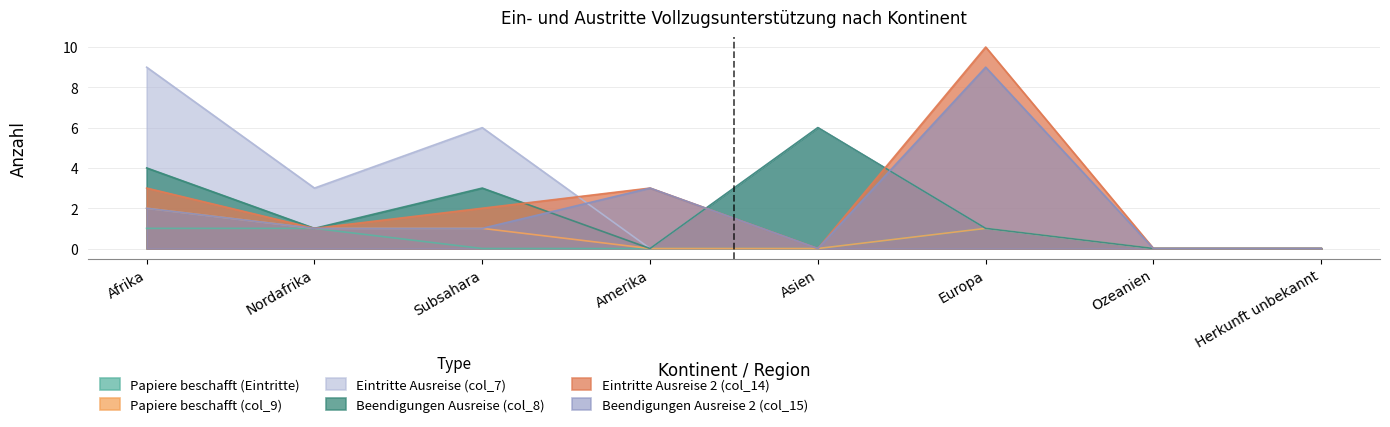

At Herkunft unbekannt, list the series in order from smallest to largest.

Papiere beschafft (Eintritte), Papiere beschafft (col_9), Eintritte Ausreise (col_7), Beendigungen Ausreise (col_8), Eintritte Ausreise 2 (col_14), Beendigungen Ausreise 2 (col_15)